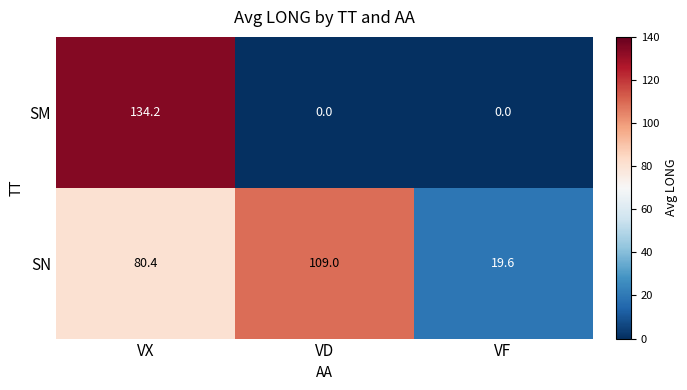

Is it true that SN equals 142.8 at VX?

False